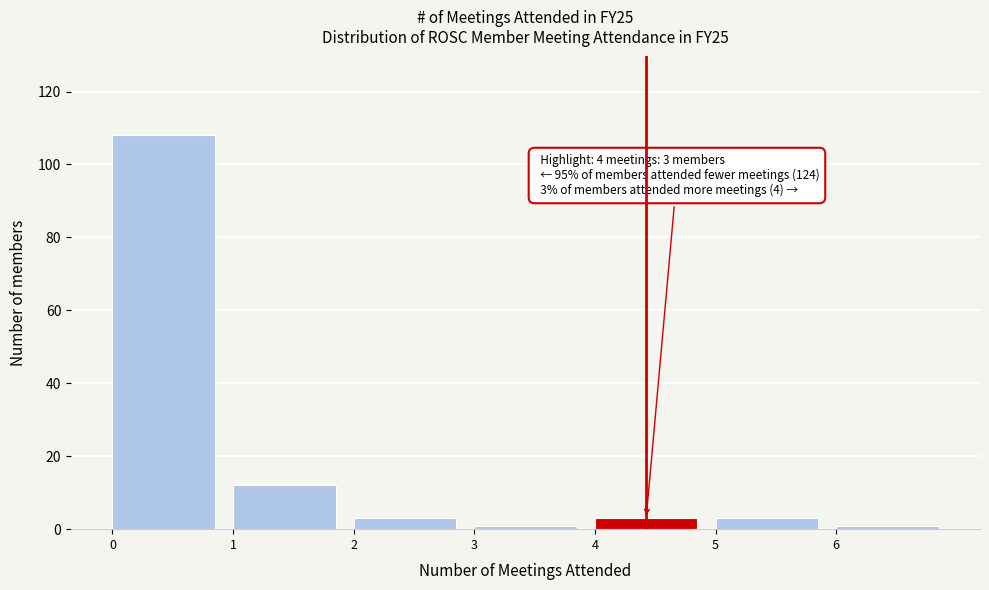

Which range on the x-axis has the tallest bar?

0 to 1